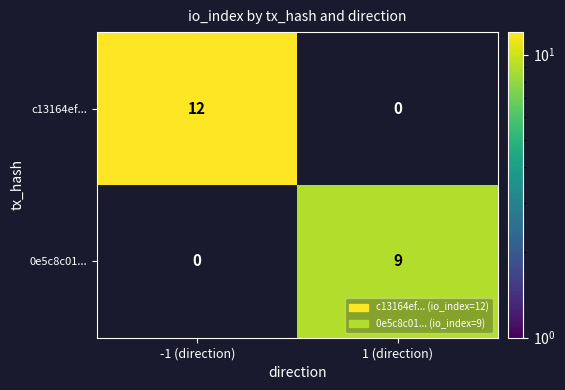

Reading left to right, transcribe all the data shown in this chart.

c13164ef...: -1 (direction)=12	1 (direction)=0
0e5c8c01...: -1 (direction)=0	1 (direction)=9